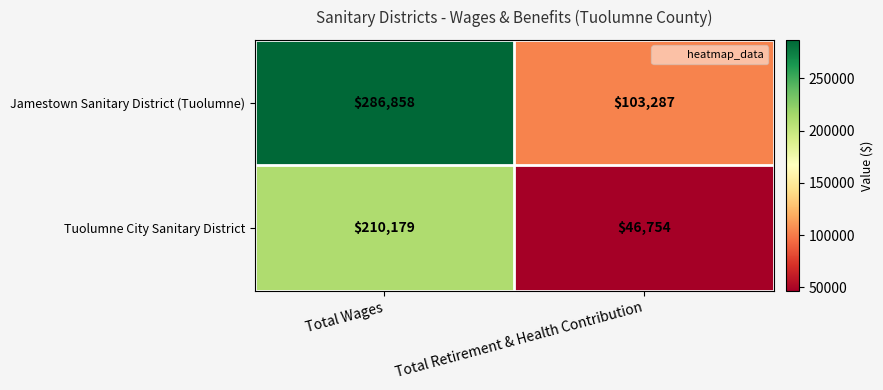

The Jamestown Sanitary District (Tuolumne) series shows 103287 at Total Retirement & Health Contribution. True or false?

True